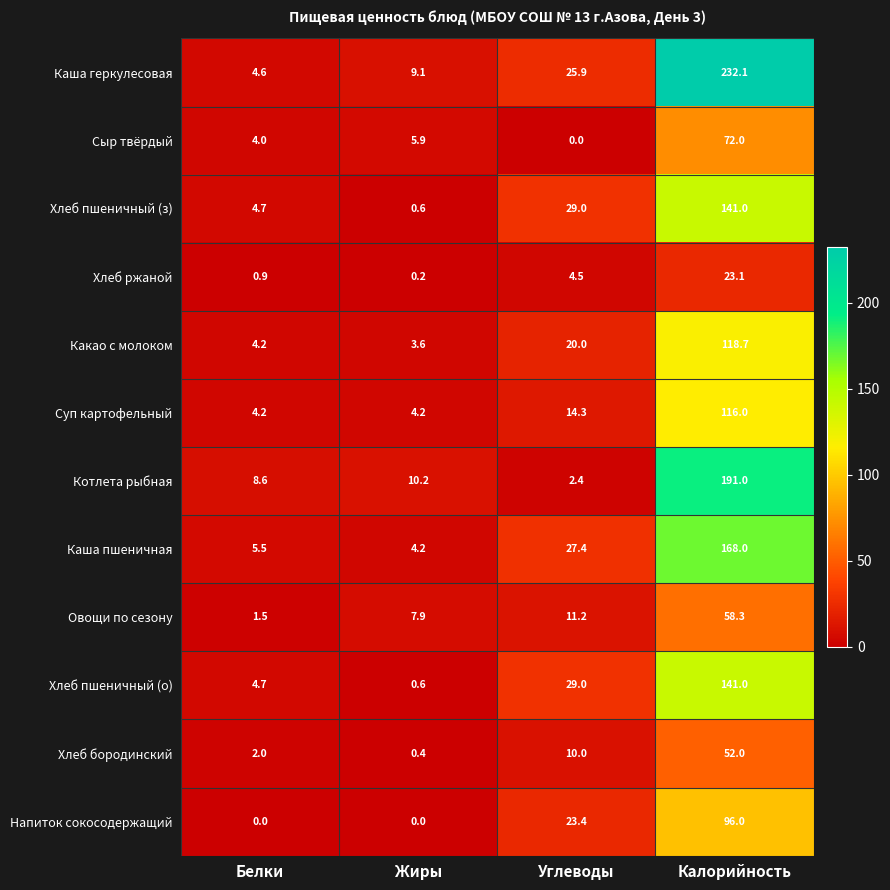

How many values in the Каша пшеничная series exceed 27?

2